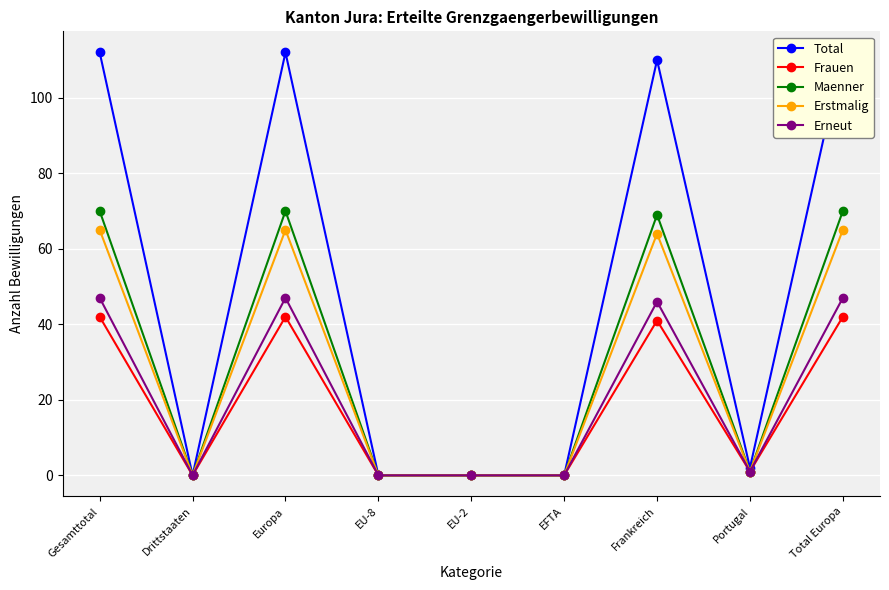

Reading right to left, transcribe all the data shown in this chart.

Total: 112	2	110	0	0	0	112	0	112
Frauen: 42	1	41	0	0	0	42	0	42
Maenner: 70	1	69	0	0	0	70	0	70
Erstmalig: 65	1	64	0	0	0	65	0	65
Erneut: 47	1	46	0	0	0	47	0	47